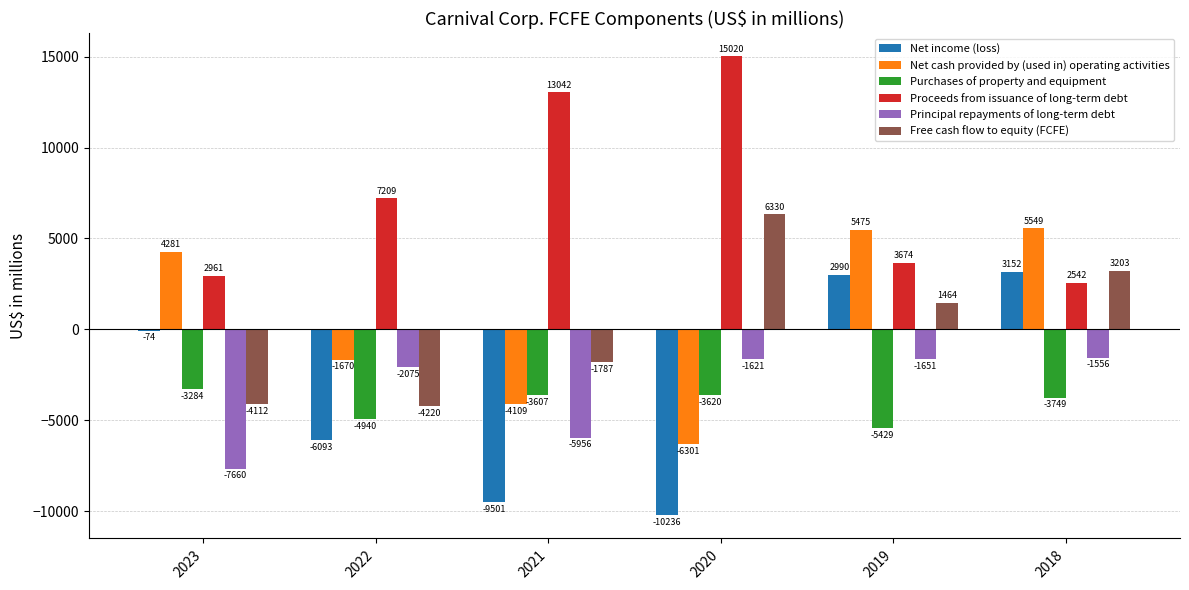

Where does the Net income (loss) series first go above -74?

2019